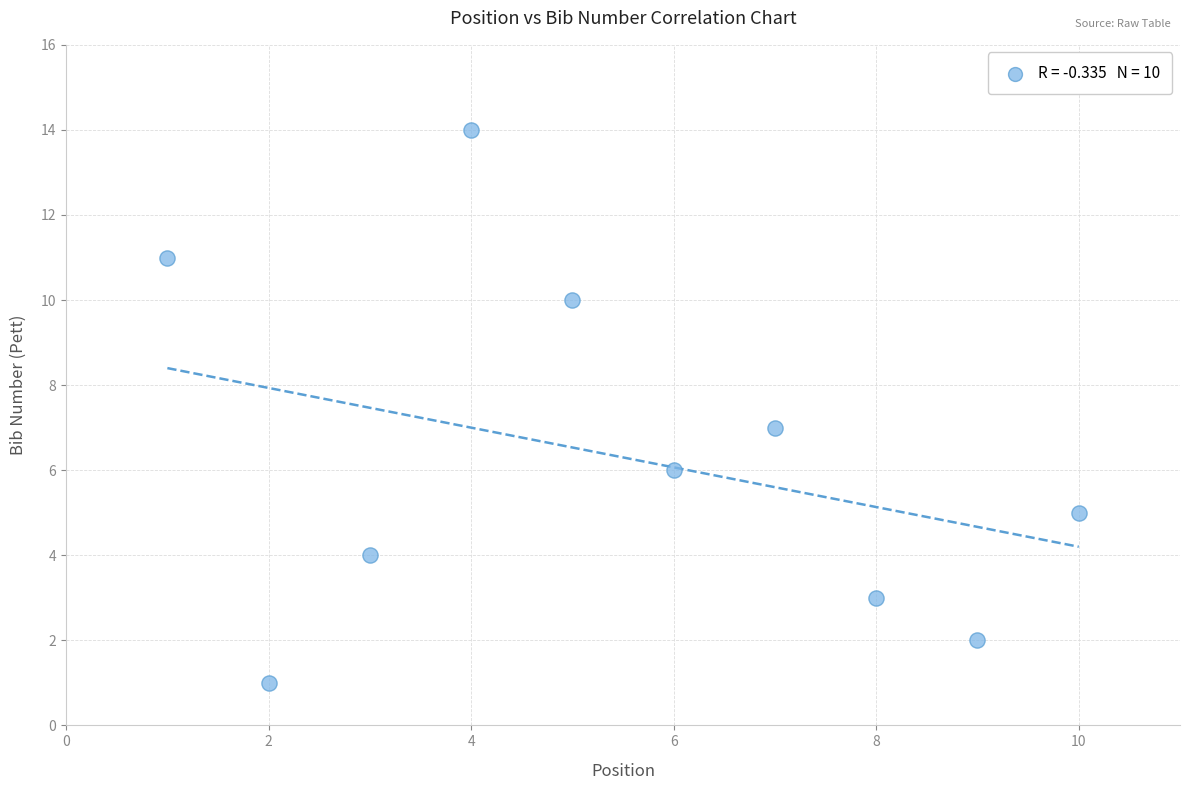

What is the average Y value?

6